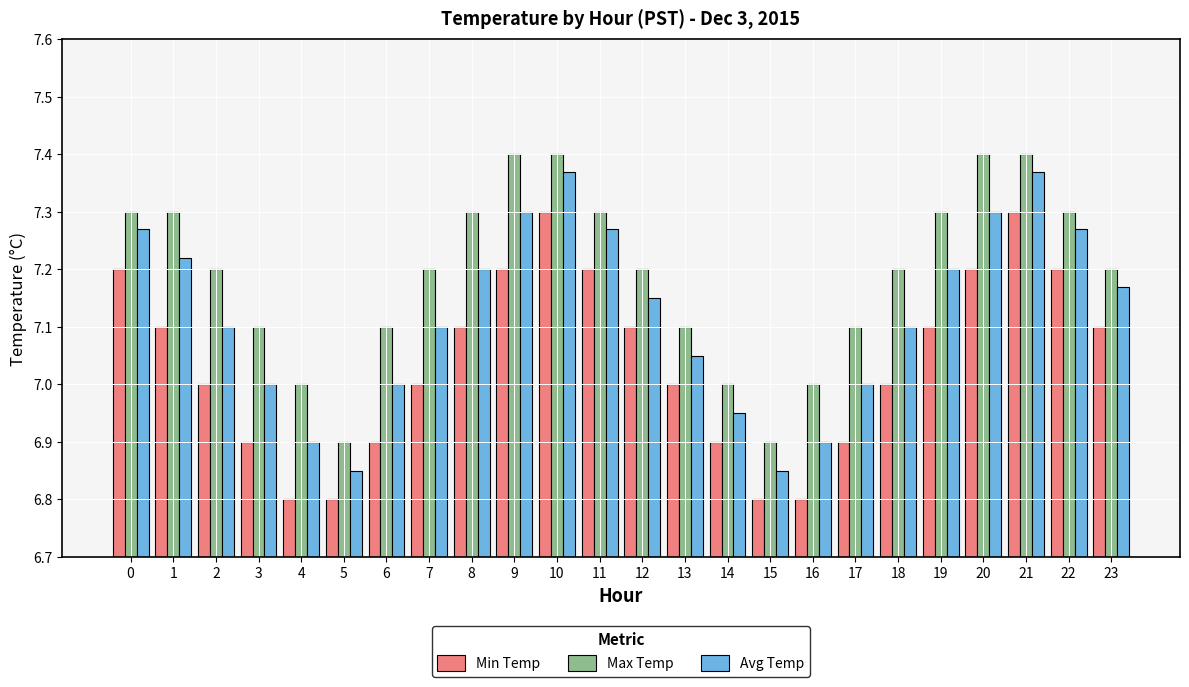

The Max Temp series shows 2.9 at 2. True or false?

False